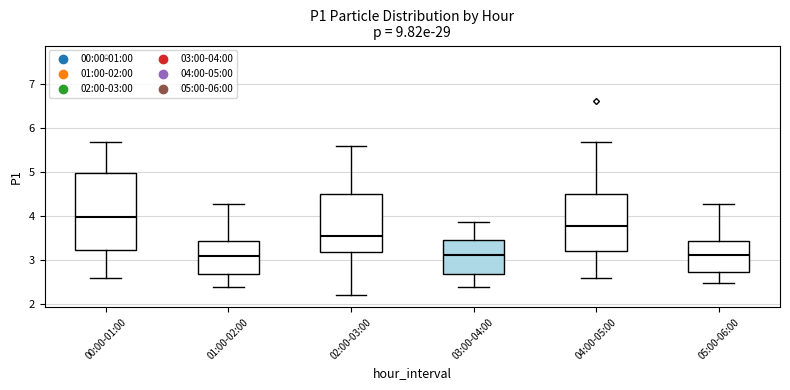

Comparing the boxes themselves (not the whiskers), which one is the tallest?

00:00-01:00